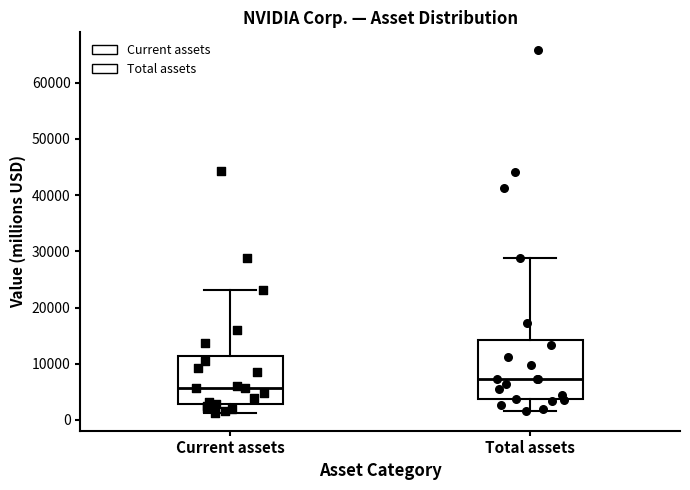

Where does the upper whisker of the box for Total assets end on the y-axis? The values are not printed on the chart, so give them approximately, as read against the axis.

29000